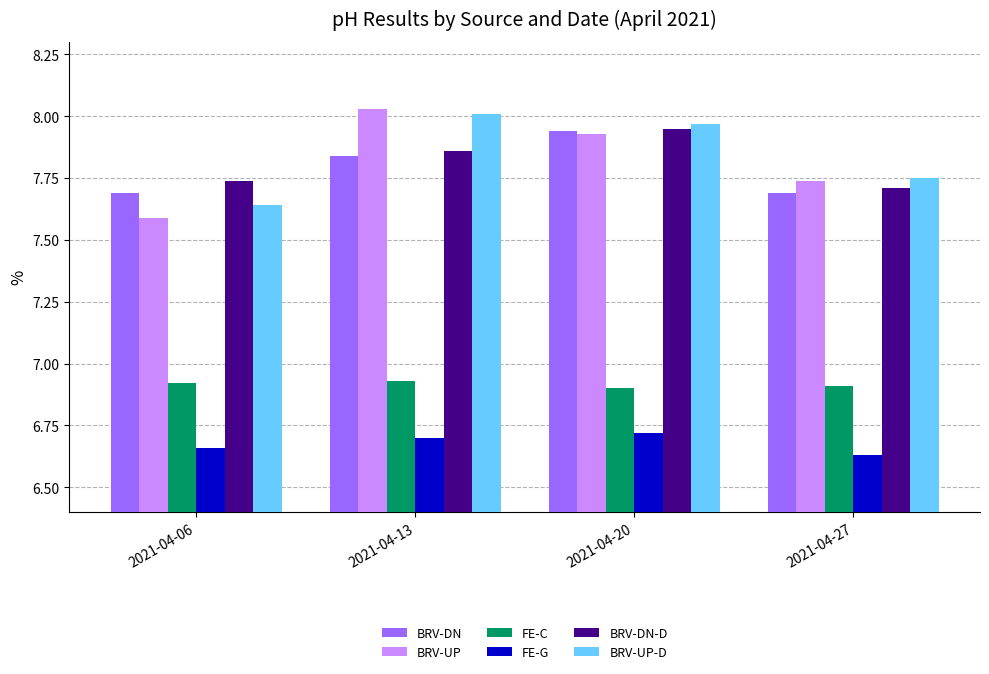

How many distinct data groups are displayed?

6